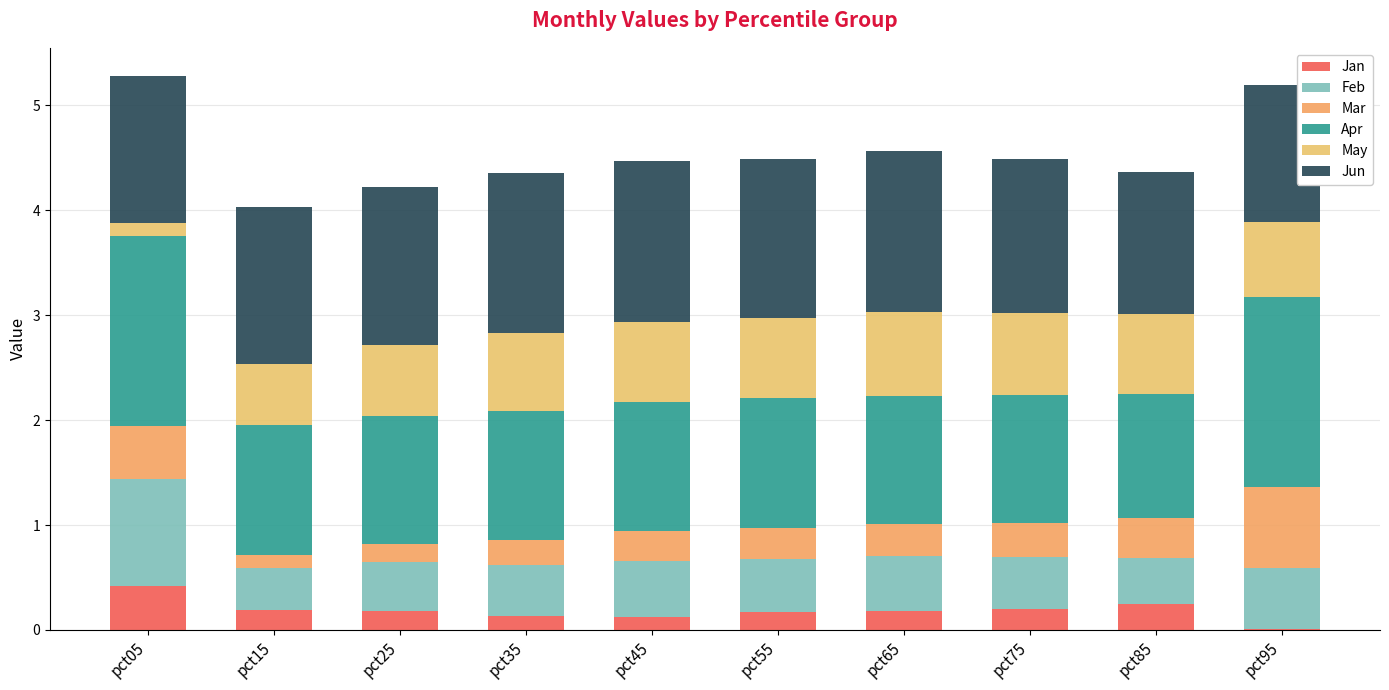

How many categories are shown in the chart?

10